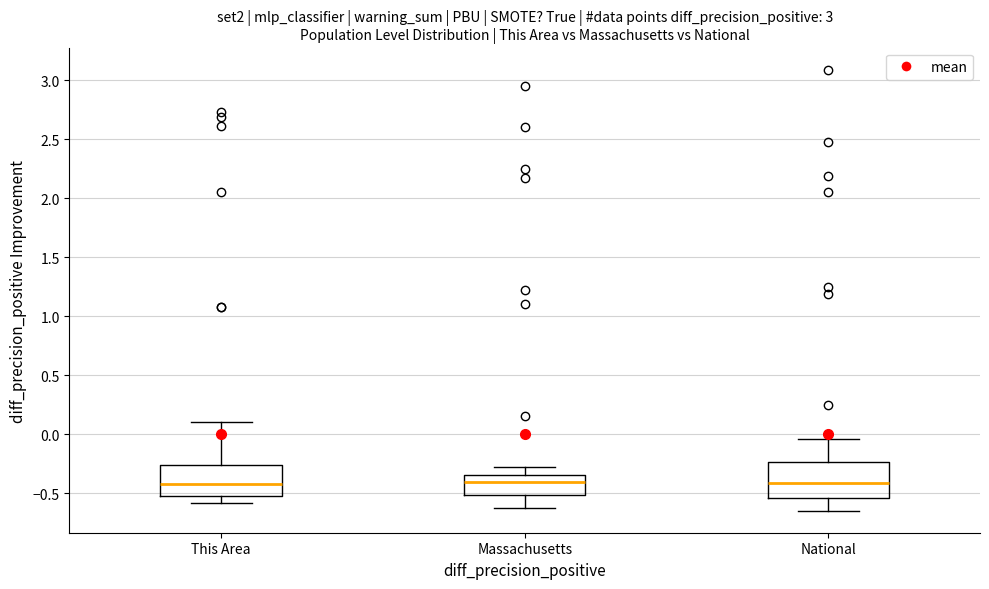

Reading left to right, transcribe this box plot: for each box, give where its median line is, the range the box spans, and where its two whiskers end, as read against the y-axis. The values are not printed on the chart, so give them approximately, as read against the axis.

This Area: median -0.40, box -0.50 to -0.25, whiskers -0.60 to 0.10
Massachusetts: median -0.40, box -0.50 to -0.35, whiskers -0.60 to -0.30
National: median -0.40, box -0.55 to -0.25, whiskers -0.65 to -0.05